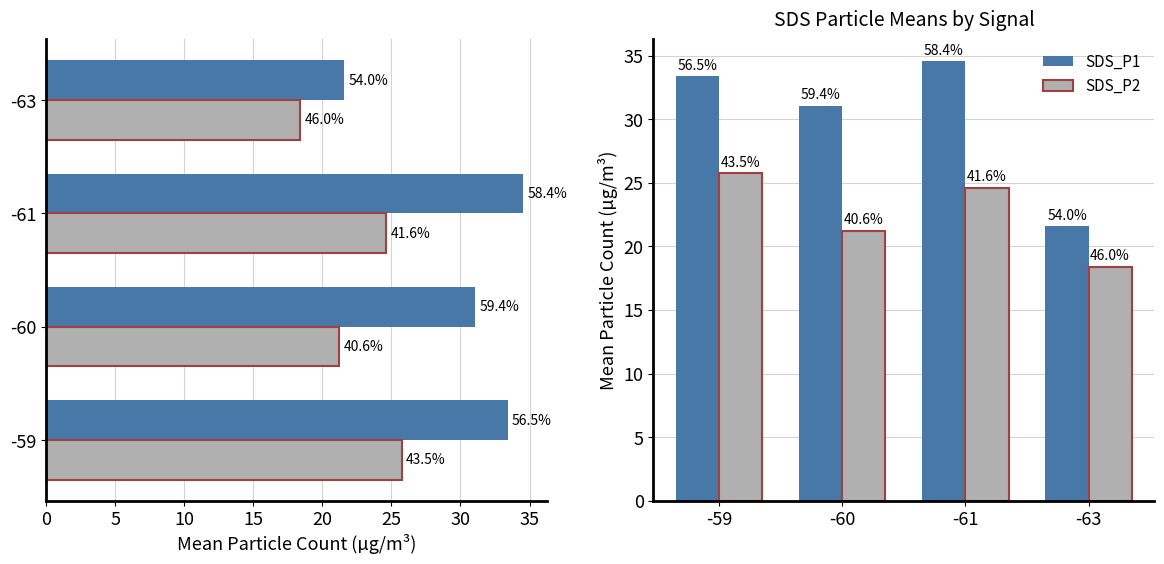

Rank the series by their maximum value, from lowest to highest.

SDS_P2, SDS_P1